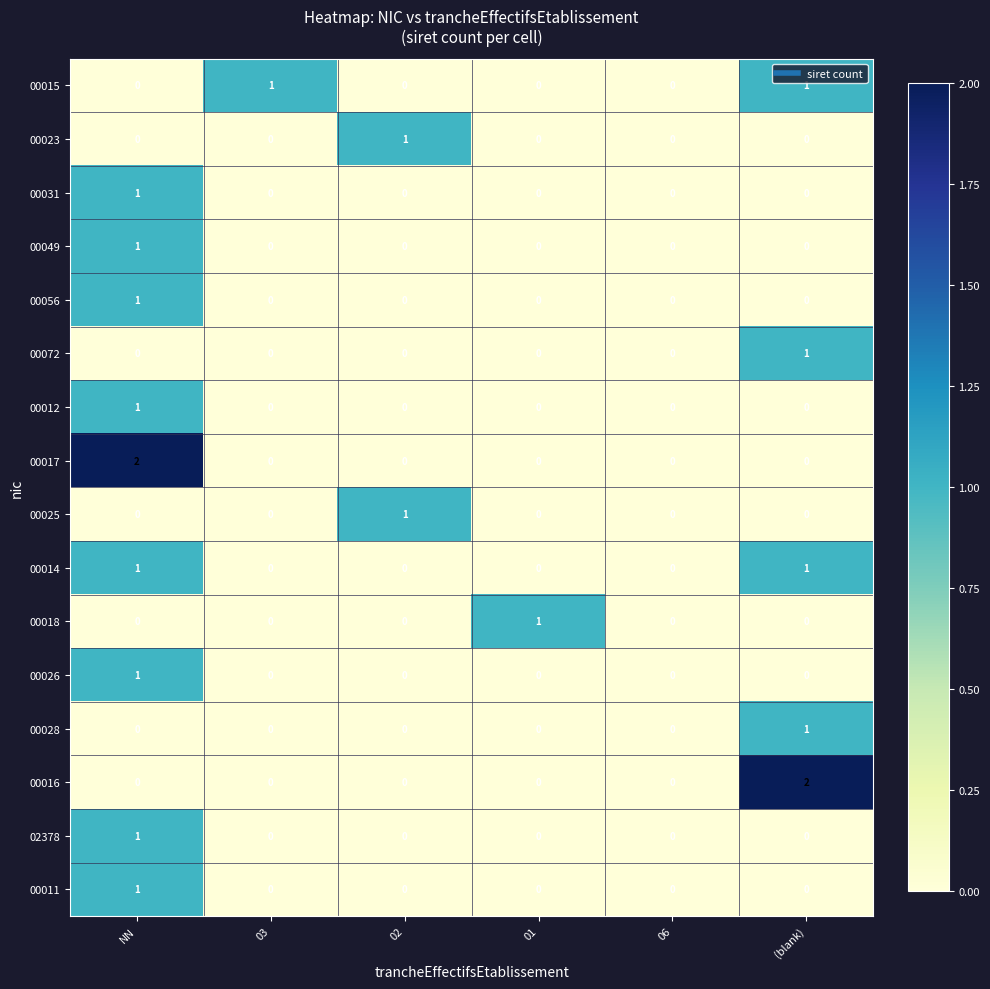

What is the difference between the highest and lowest values at 01?

1